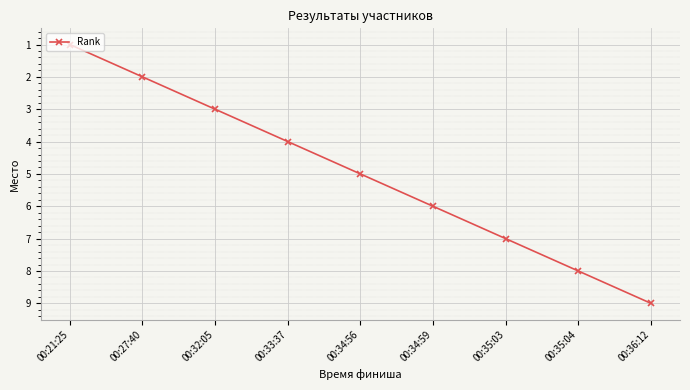

What is the smallest value displayed?

1